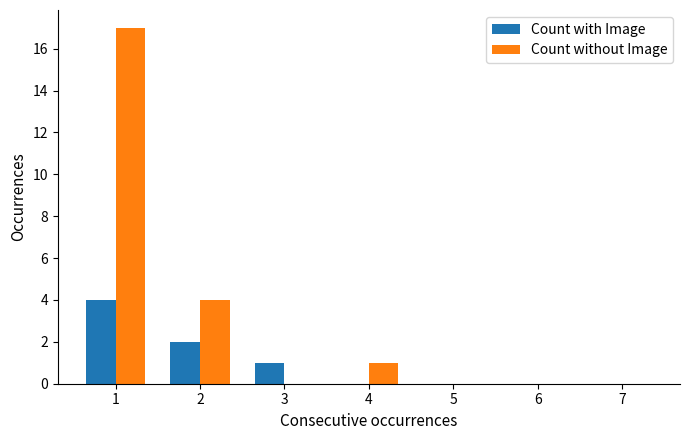

What is the maximum value for Count without Image?

17